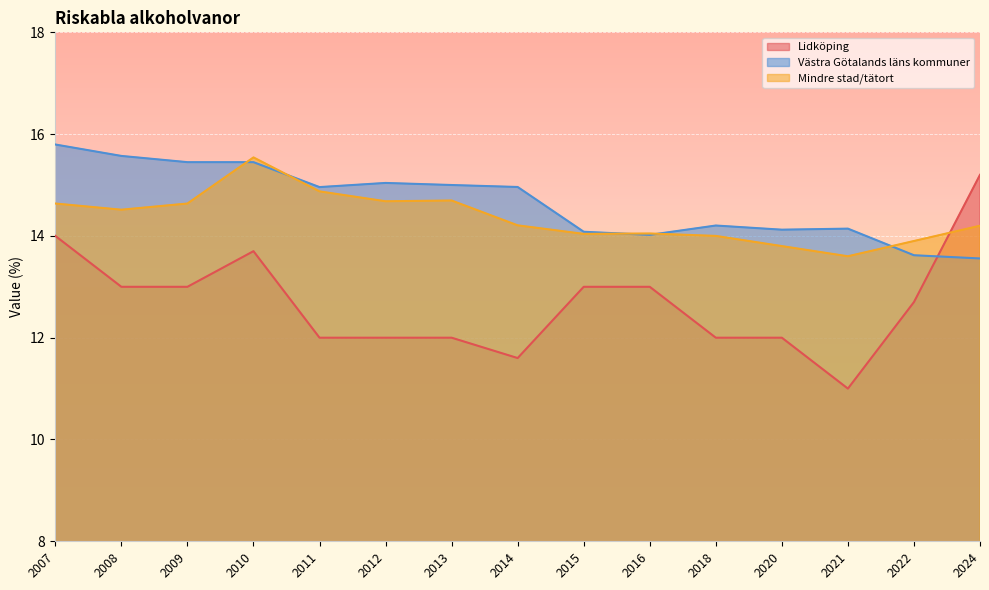

True or false: Mindre stad/tätort has a value of 21.0 at 2011.

False